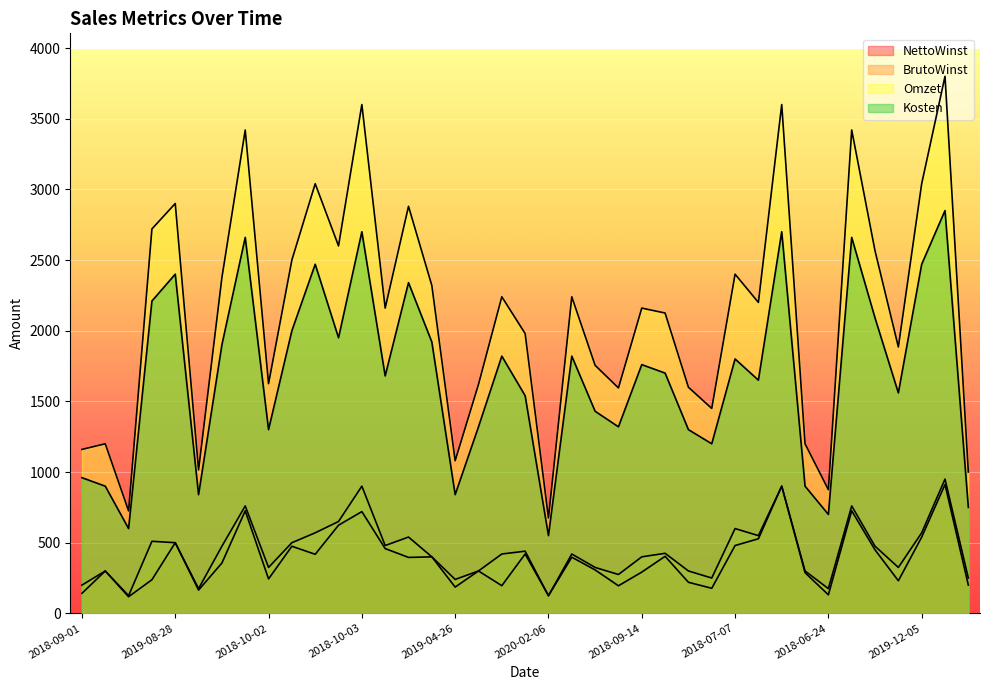

What are all the series names shown in the legend?

NettoWinst, BrutoWinst, Omzet, Kosten